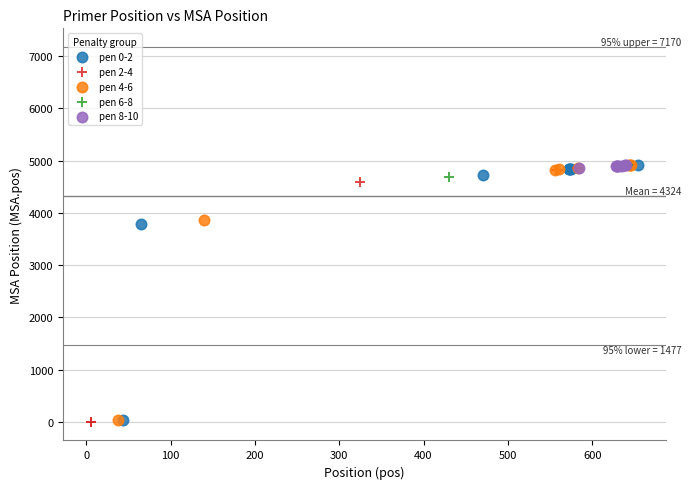

What are all the series names shown in the legend?

pen 0-2, pen 2-4, pen 4-6, pen 6-8, pen 8-10